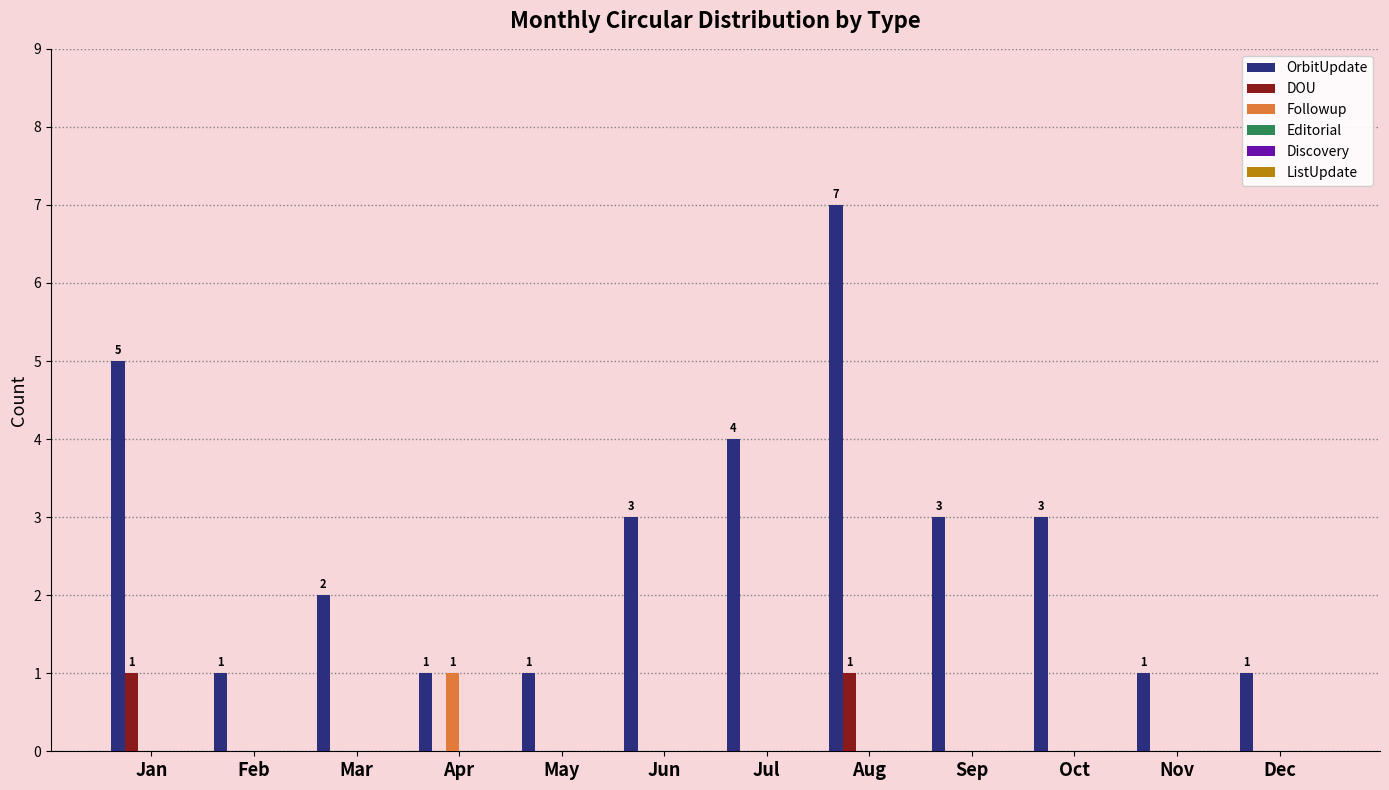

Which series has the largest total across all categories?

OrbitUpdate